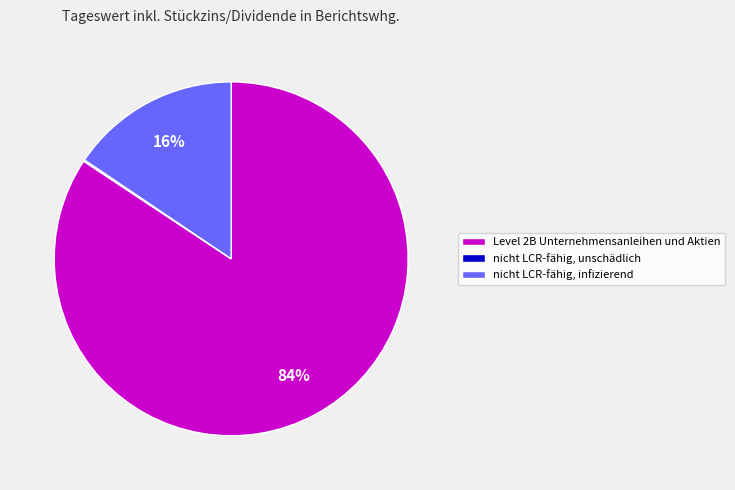

Is it true that Level 2B Unternehmensanleihen und Aktien is 84% of the pie?

True